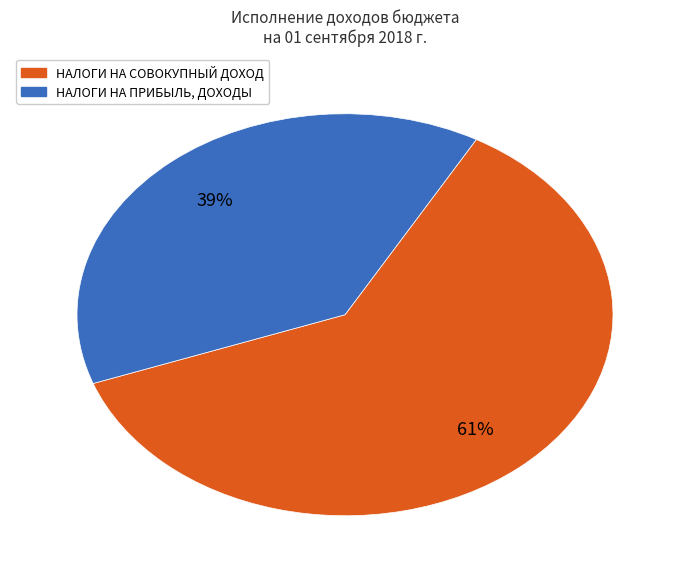

To the nearest percent, what is the average slice percentage?

50%